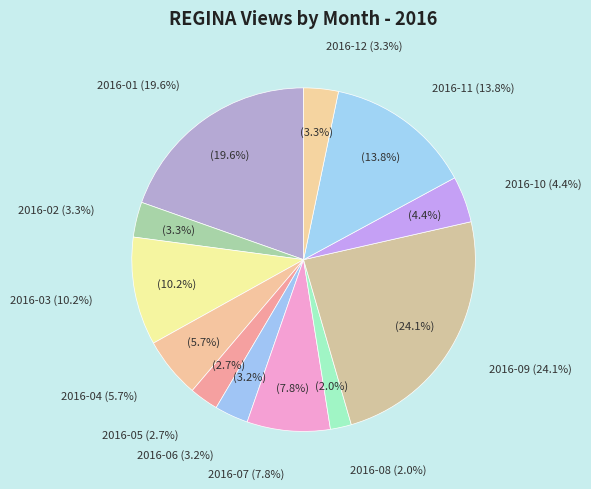

True or false: 2016-02 accounts for 1% of the total.

False